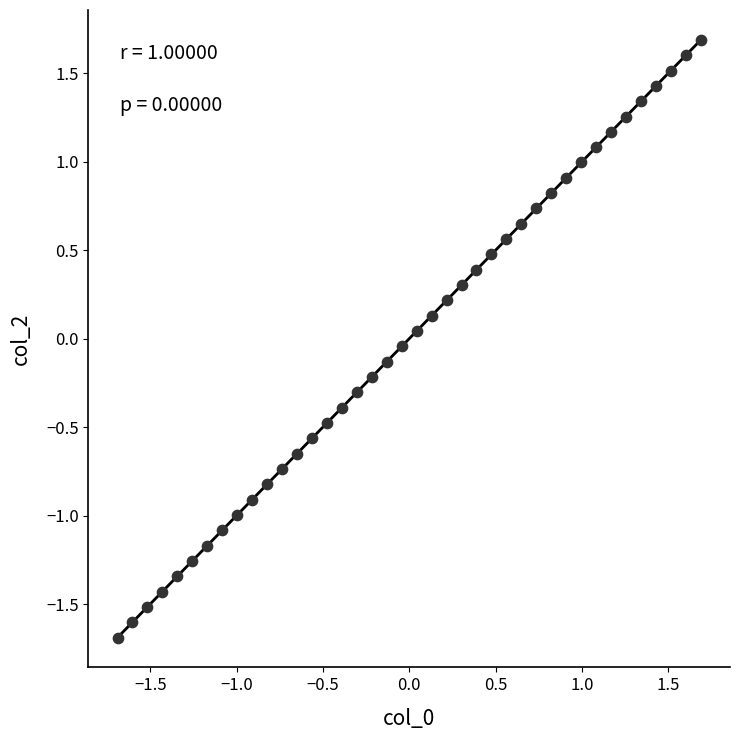

What is the range of X values (max minus min)?

3.4